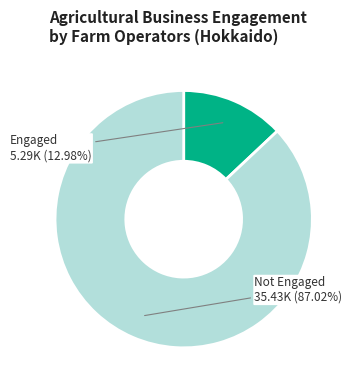

Rank the categories by value from lowest to highest.

Engaged, Not Engaged